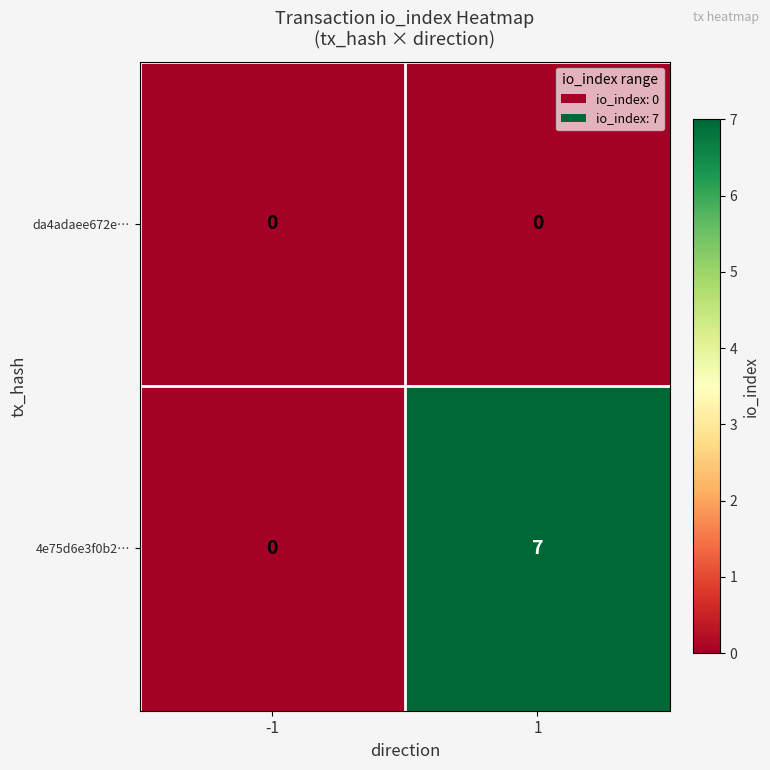

Reading left to right, list all the values displayed in this chart.

da4adaee672e…: -1=0	1=0
4e75d6e3f0b2…: -1=0	1=7